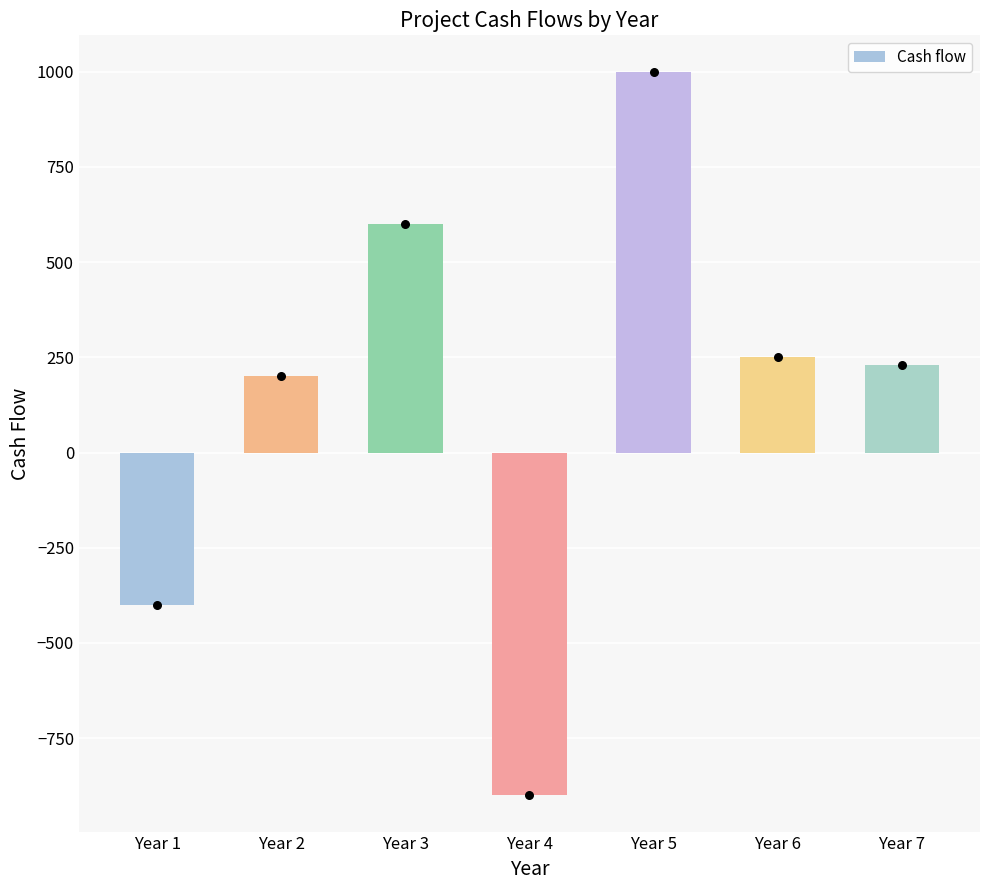

Approximately how many times larger is the value at Year 2 compared to Year 7?

0.9